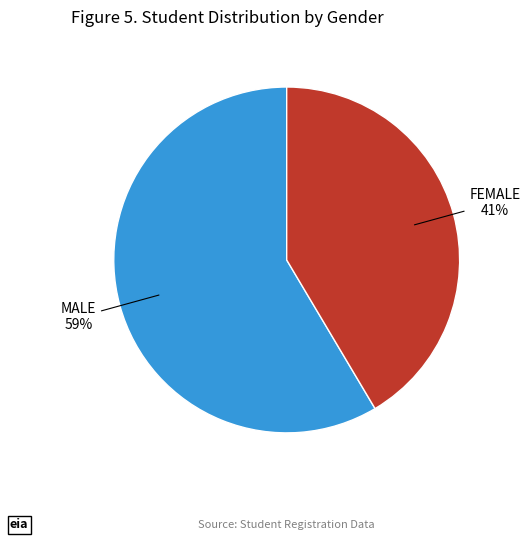

Approximately how many times larger is the value at MALE compared to FEMALE?

1.4